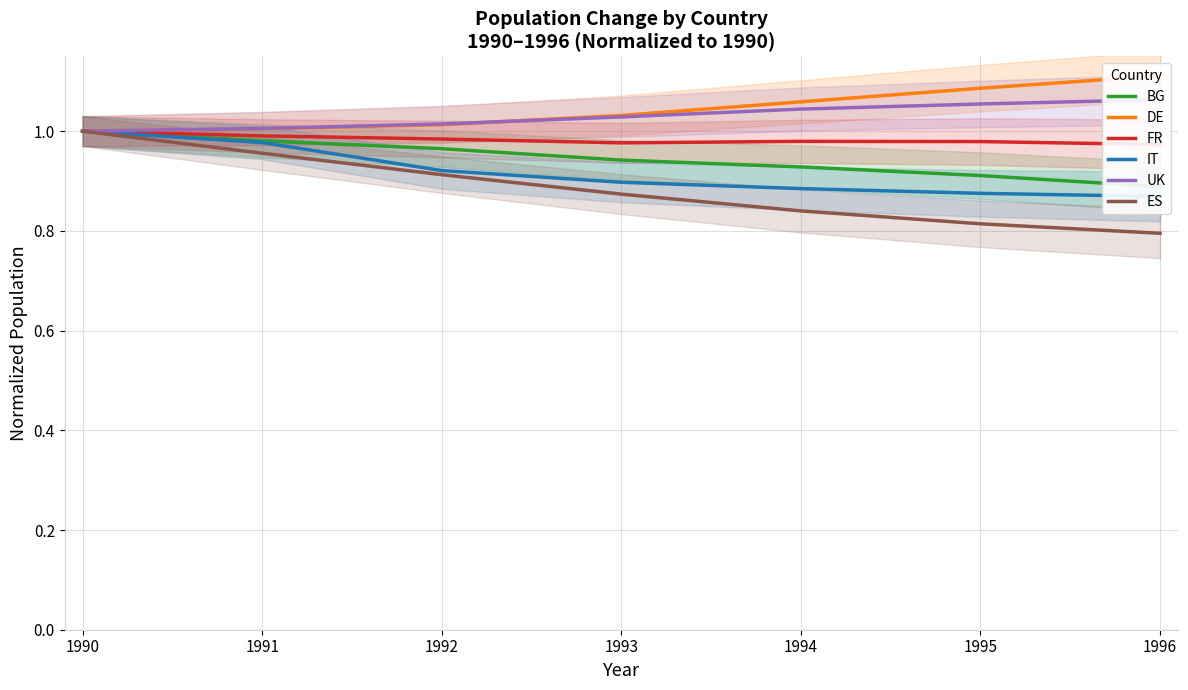

What is the value of the FR point at the 7th from the left?

1.0